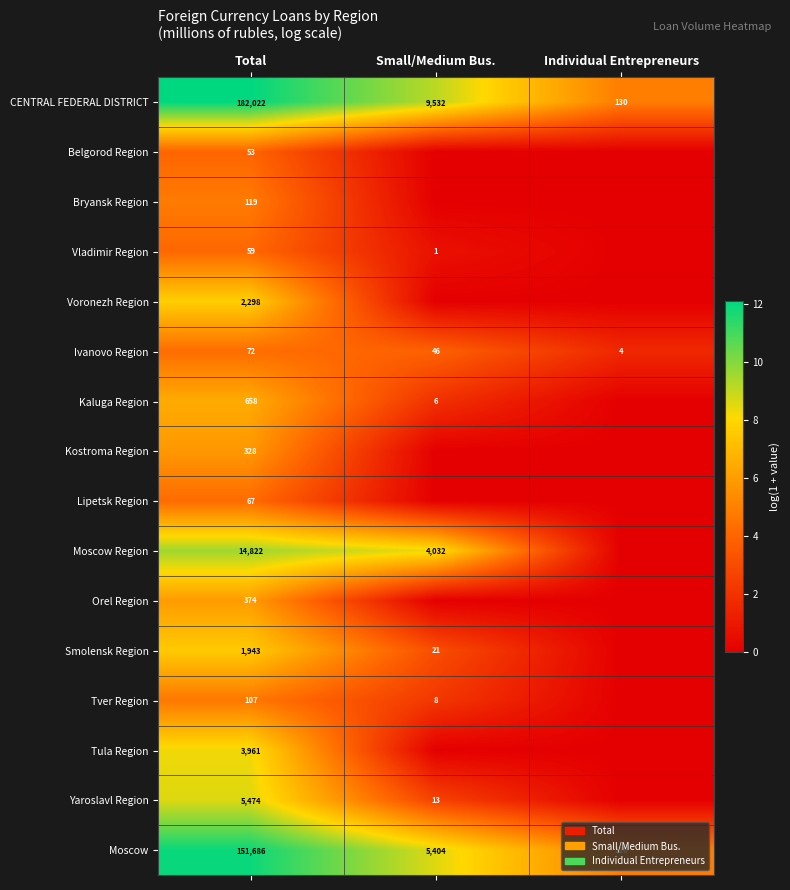

Is it true that CENTRAL FEDERAL DISTRICT equals 5307 at Small/Medium Bus.?

False